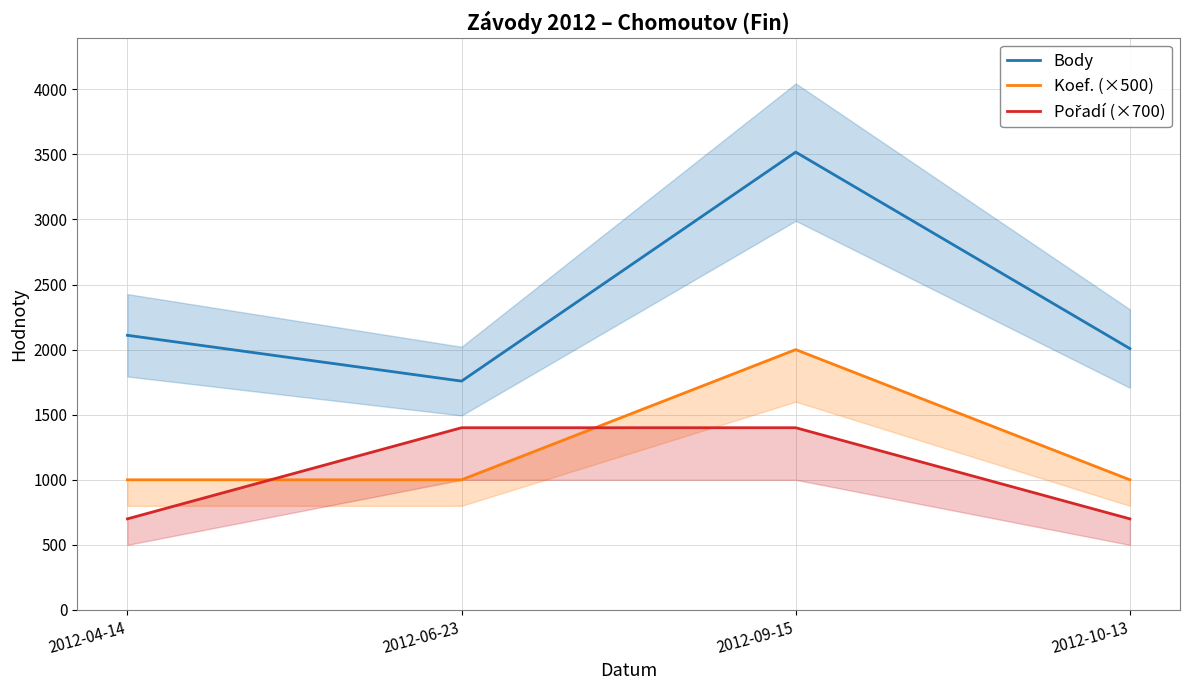

What is the maximum value for Koef. (×500)?

2000